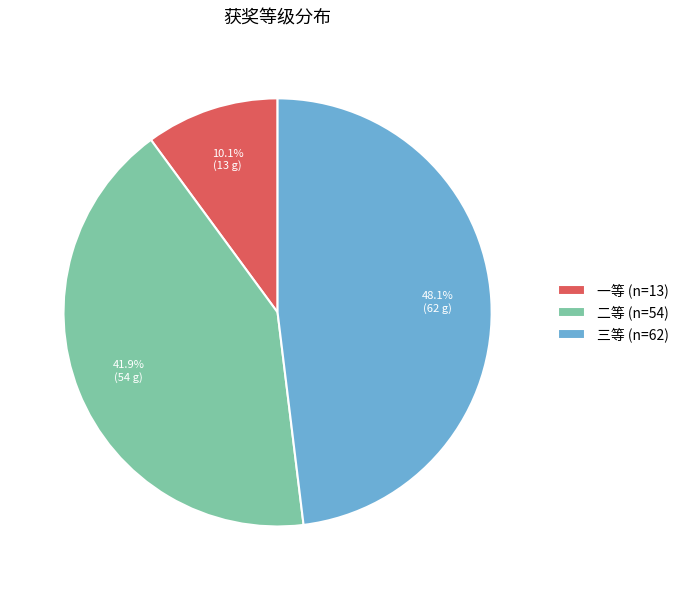

Count the number of slices in the pie.

3